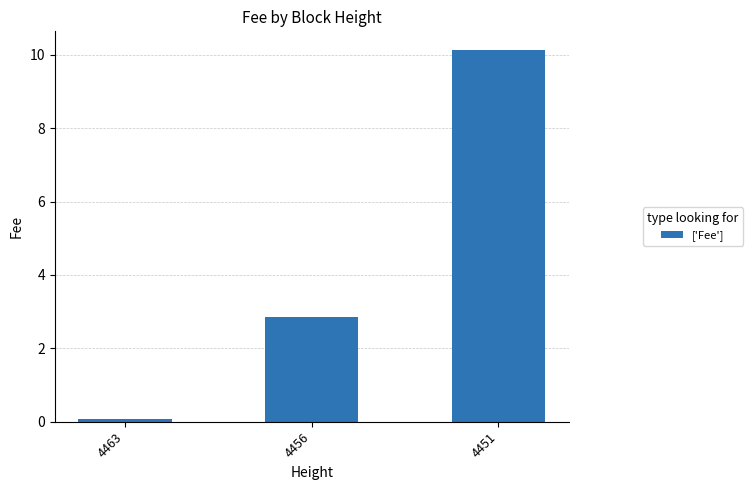

What is the difference between the values at 4451 and 4463?

10.1